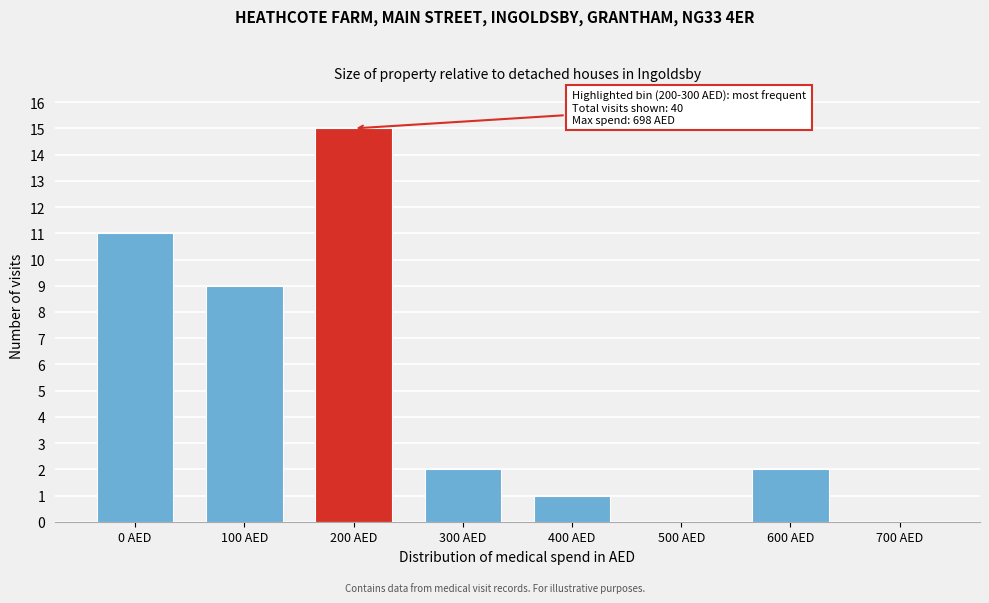

Reading right to left, transcribe all the data shown in this chart.

700 AED=0	600 AED=2	500 AED=0	400 AED=1	300 AED=2	200 AED=15	100 AED=9	0 AED=11